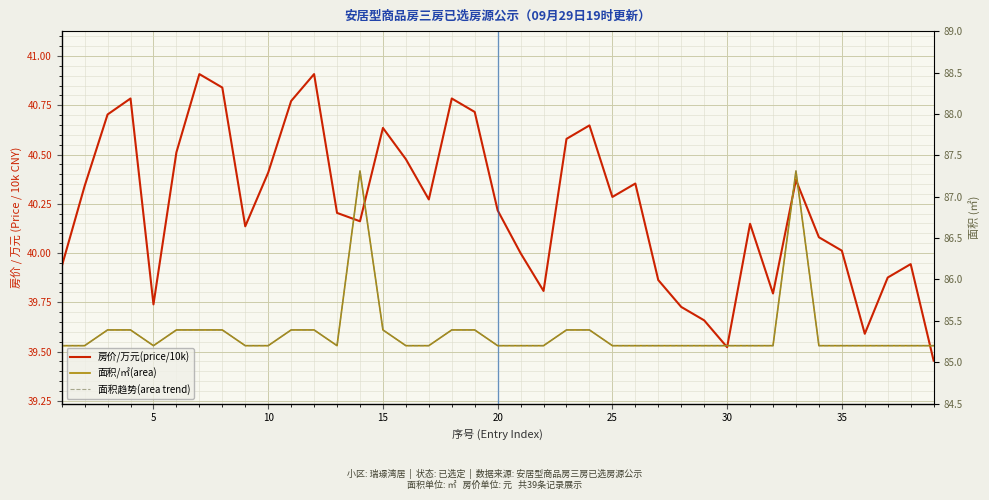

Does the chart display data point markers on the line(s)?

No